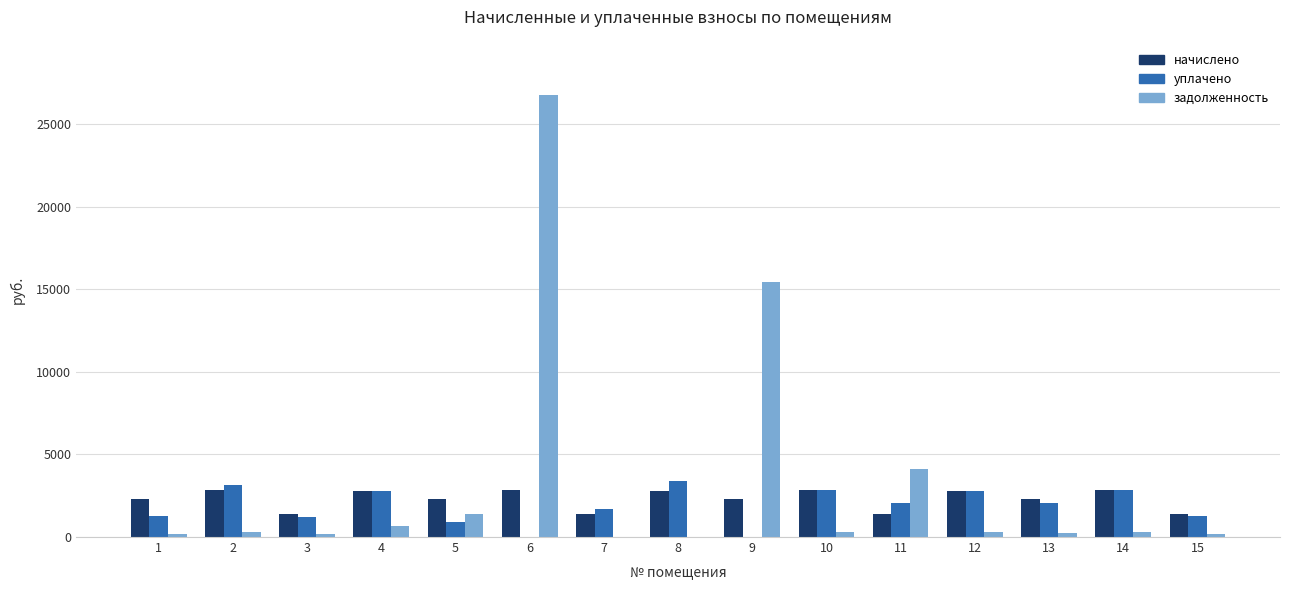

Is the value of задолженность at 9 greater than the value of начислено at 14?

Yes